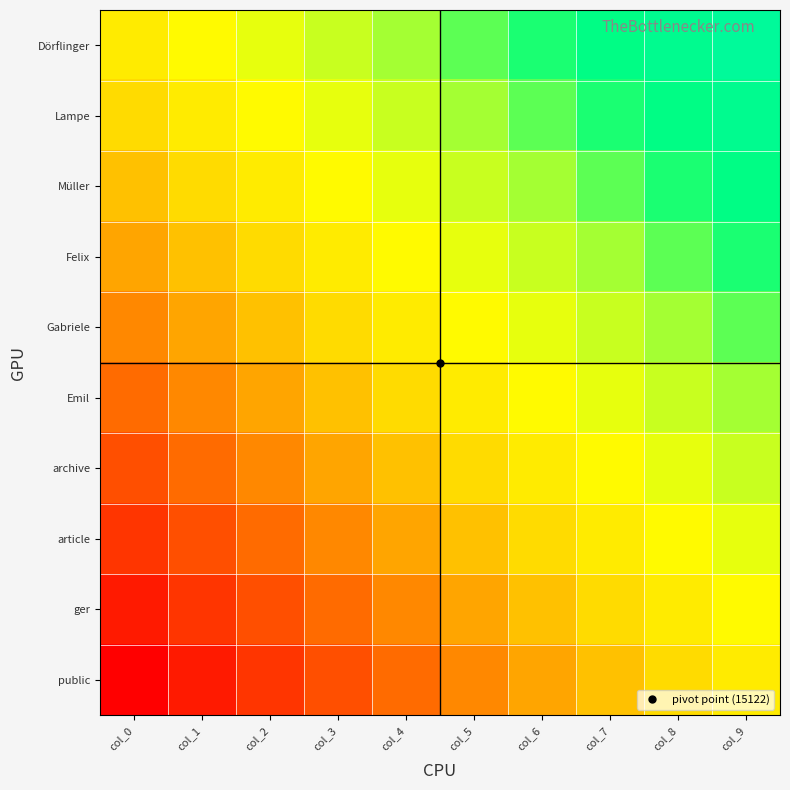

How many data points does each series have?

10